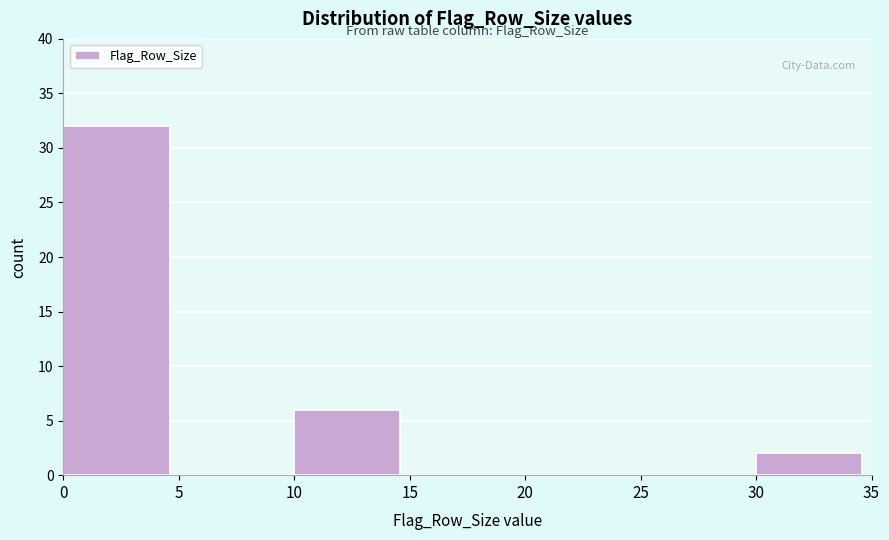

Over which range of the x-axis is the bar tallest?

0 to 5